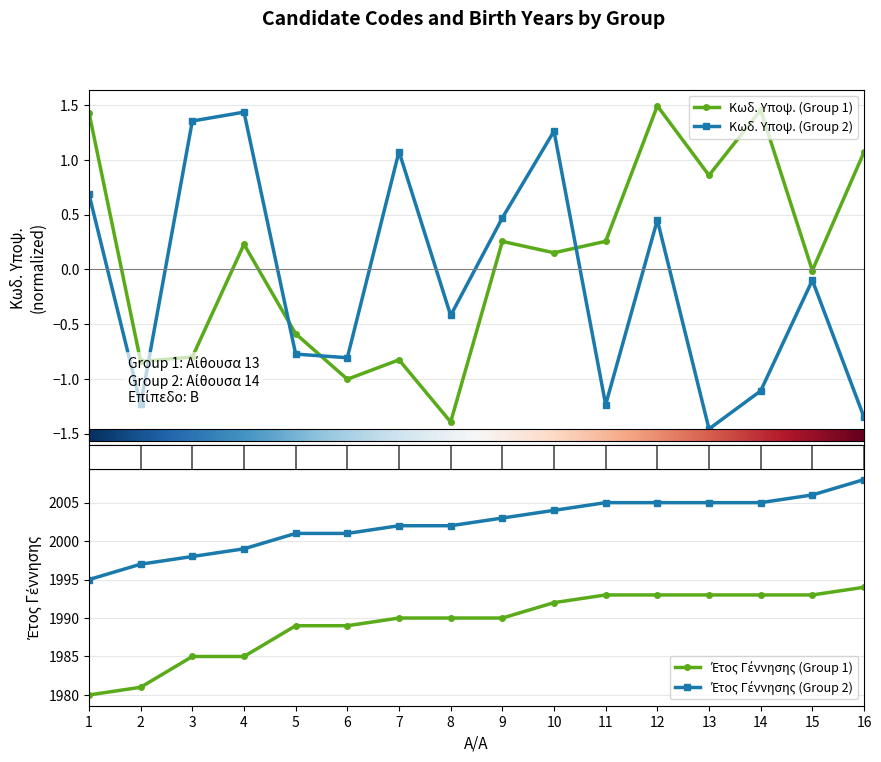

Which series has the largest total across all categories?

Έτος Γέννησης (Group 2)